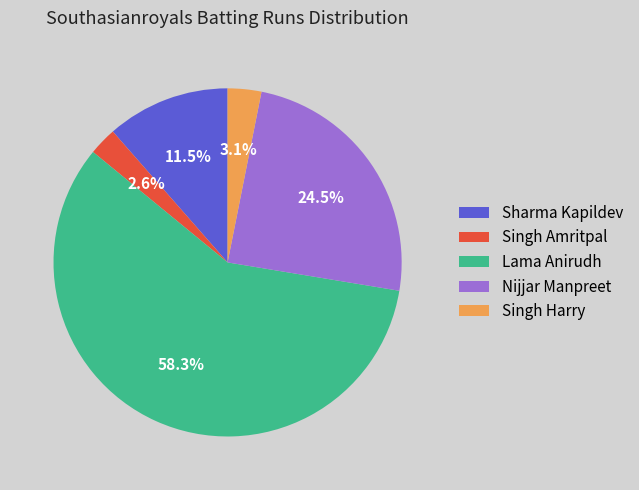

Which category accounts for the majority?

Lama Anirudh